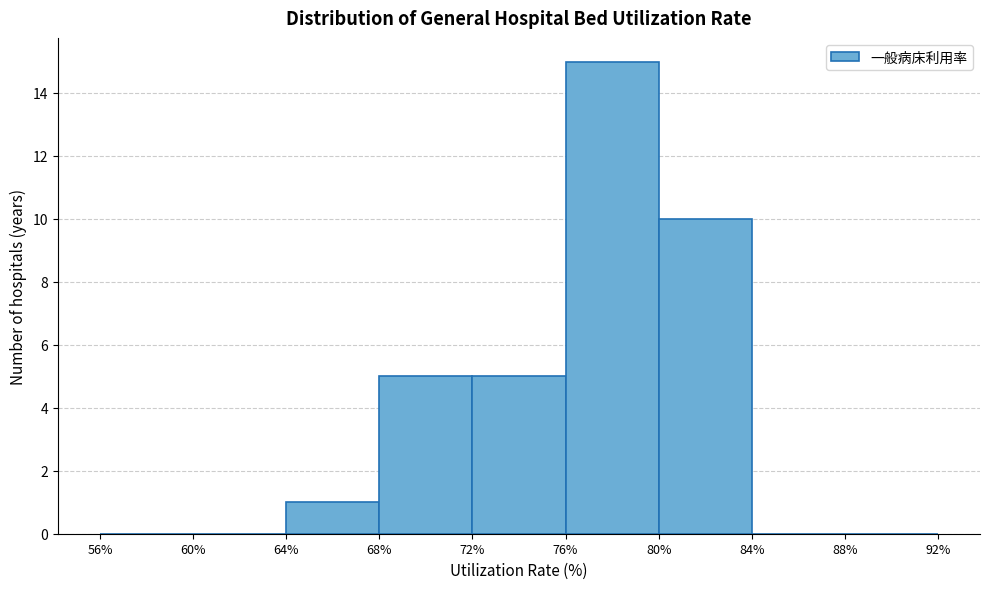

What is the height of the bar covering 68% to 72% on the x-axis? The values are not printed on the chart, so give them approximately, as read against the axis.

5